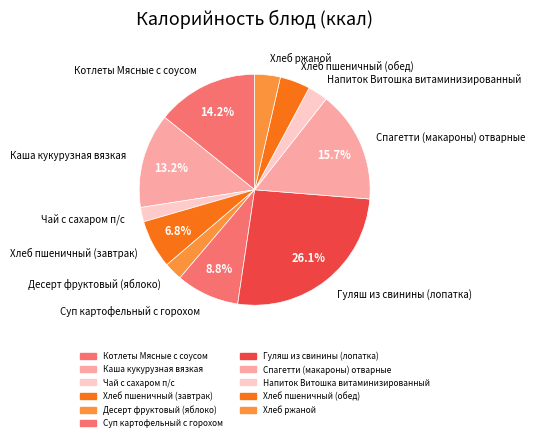

To the nearest percent, what portion does Хлеб ржаной represent?

4%